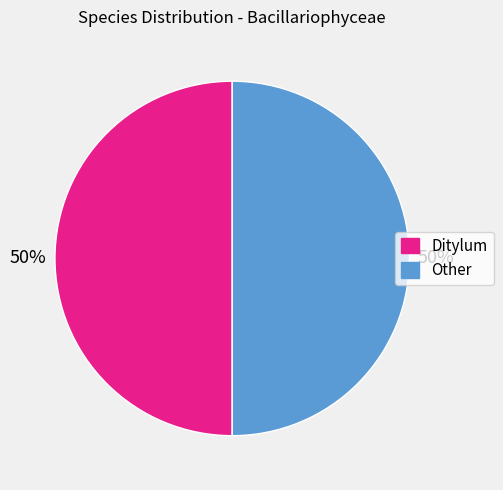

To the nearest percent, what is the combined percentage of Other and Ditylum?

100%